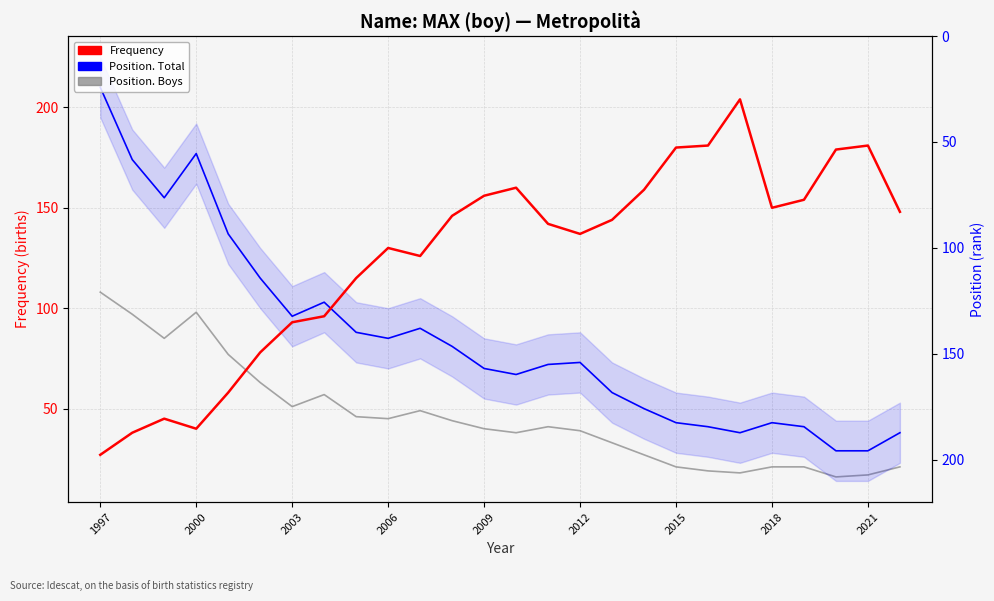

The Frequency series shows 66 at 13. True or false?

False